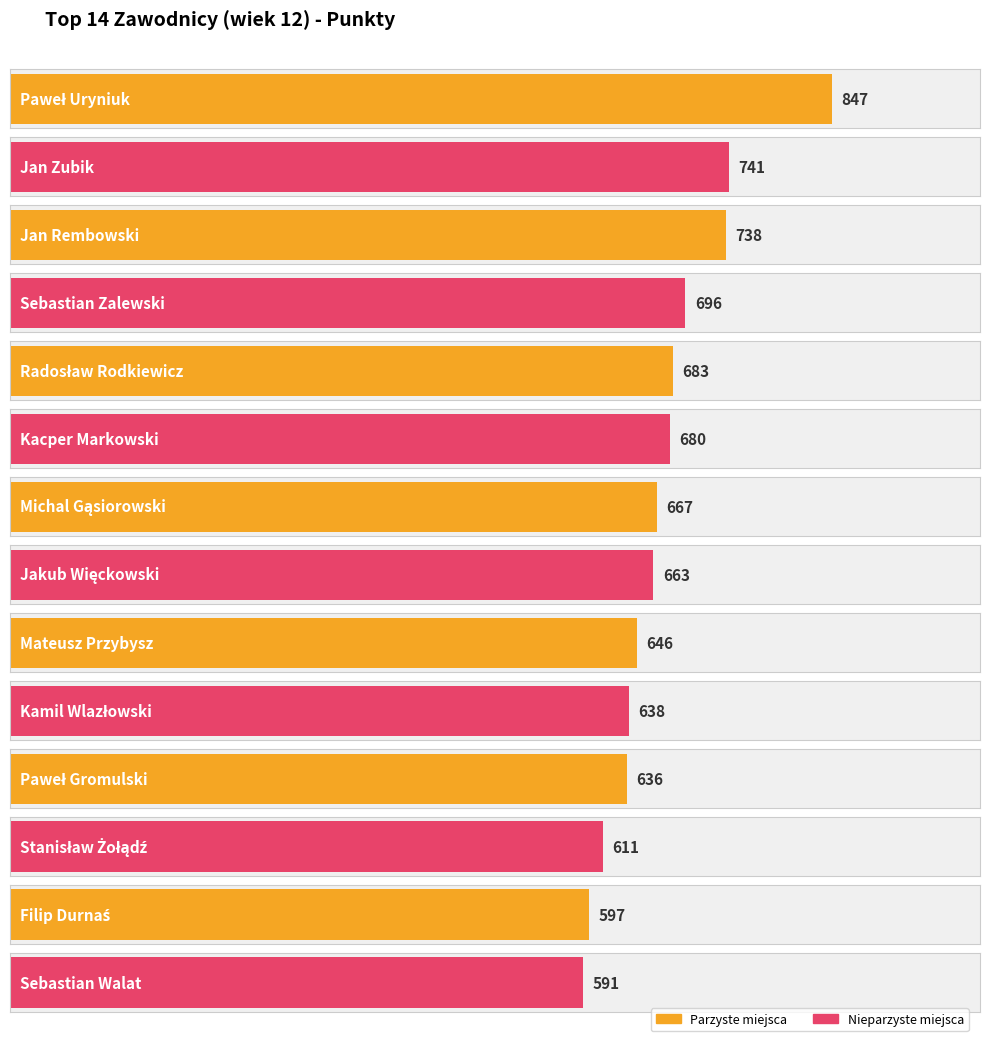

Where is the data nearest to the value 719?

Jan Rembowski